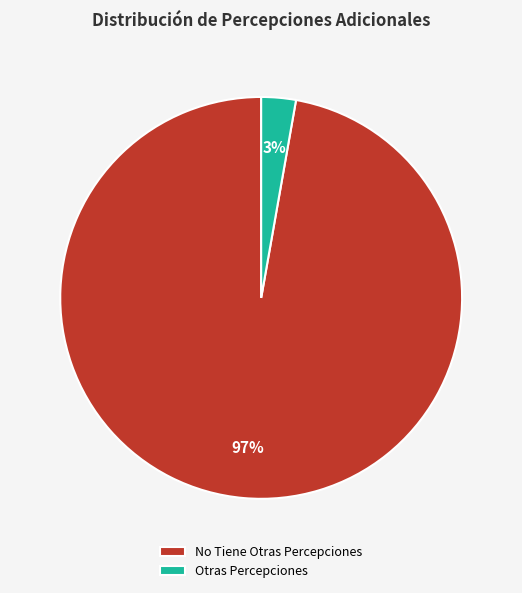

What percentage is the Otras Percepciones slice, to the nearest percent?

3%